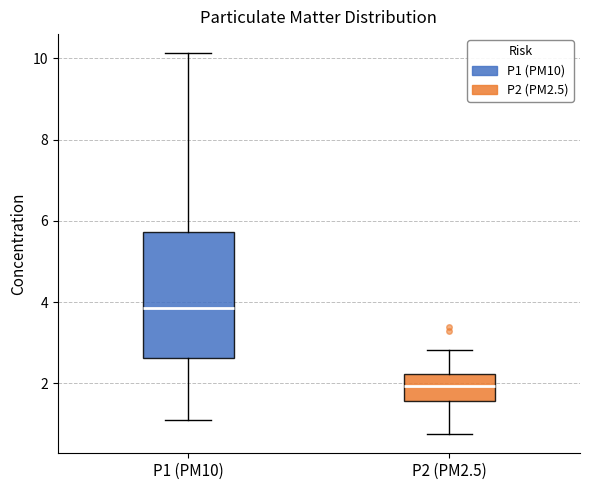

Where does the lower whisker of the box for P1 (PM10) end on the y-axis? The values are not printed on the chart, so give them approximately, as read against the axis.

1.2